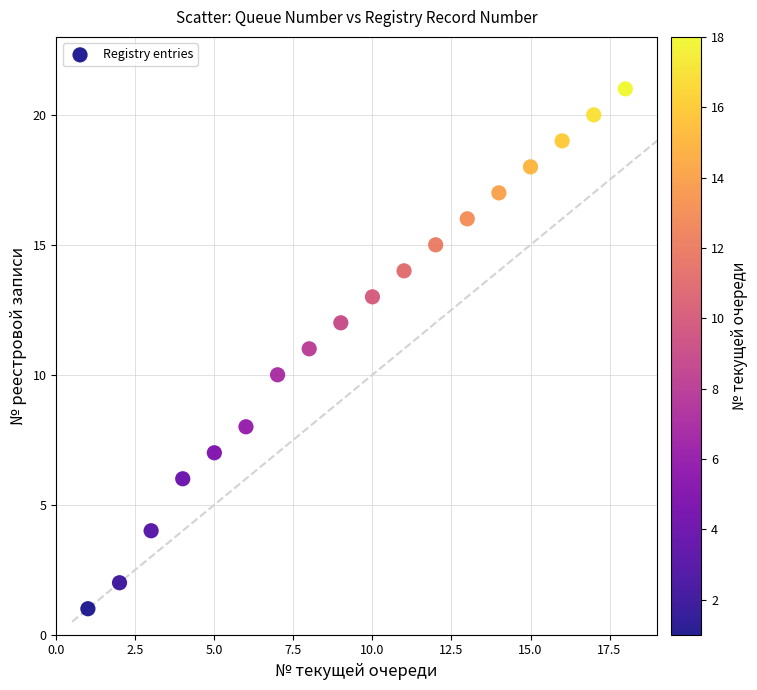

What is the range of Y values (max minus min)?

20